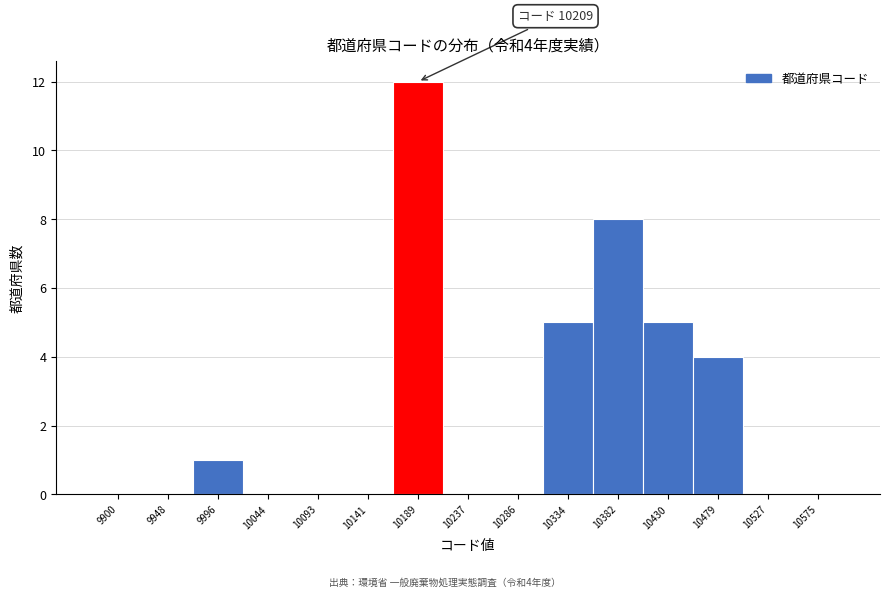

Reading left to right, transcribe all the data shown in this chart.

9900=0	9948=0	9996=1	10044=0	10093=0	10141=0	10189=12	10237=0	10286=0	10334=5	10382=8	10430=5	10479=4	10527=0	10575=0